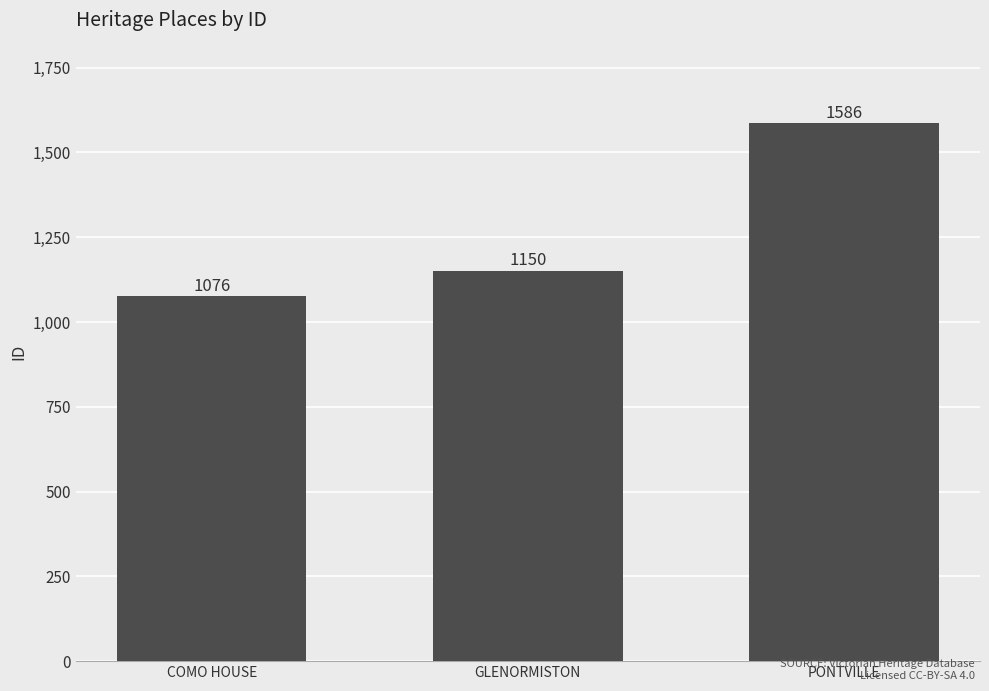

Reading left to right, list all the values displayed in this chart.

1076	1150	1586